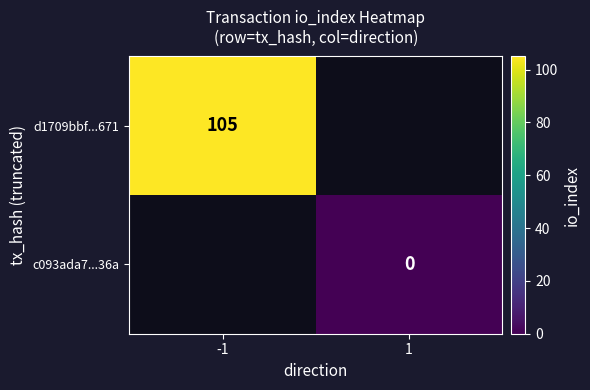

Is the value of d1709bbf...671 at -1 greater than the value of c093ada7...36a at 1?

Yes